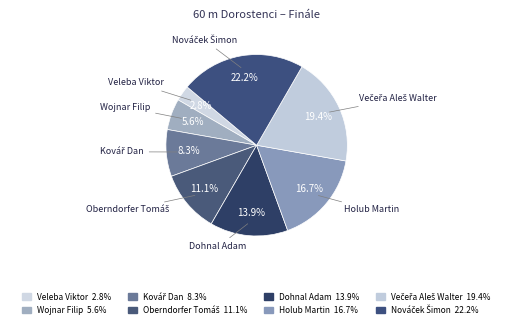

Which has a higher value, Holub Martin or Wojnar Filip?

Holub Martin